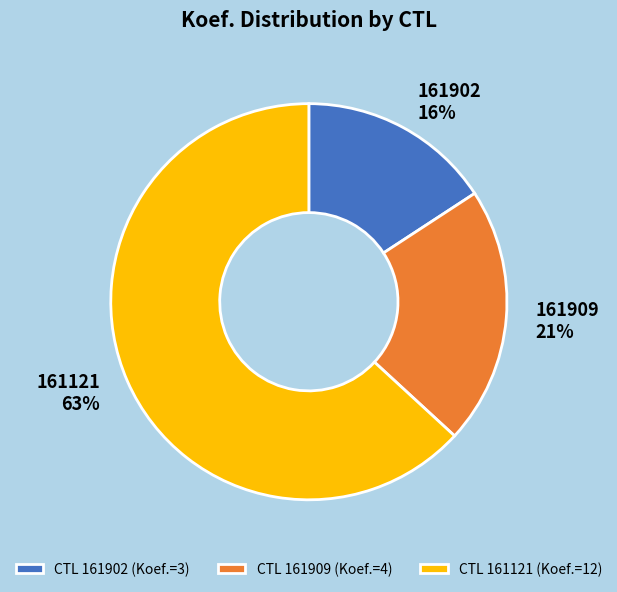

Which category has the biggest portion of the pie?

161121